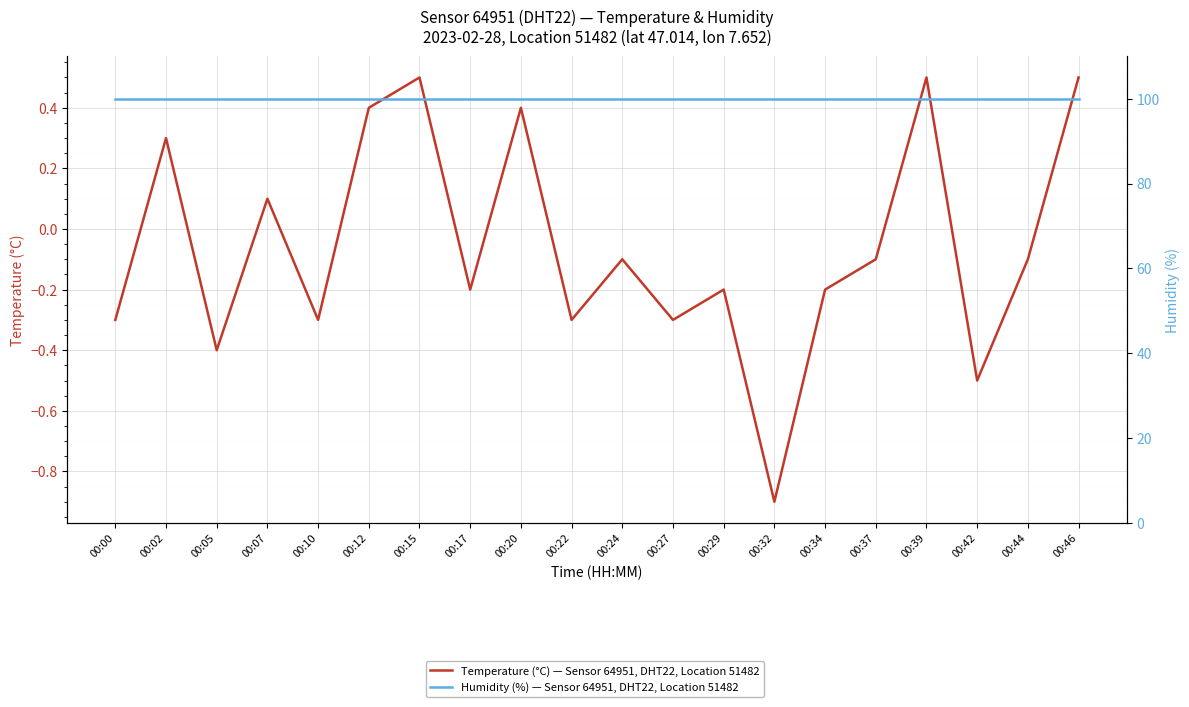

At which label does Temperature (°C) — Sensor 64951, DHT22, Location 51482 reach its minimum?

00:32